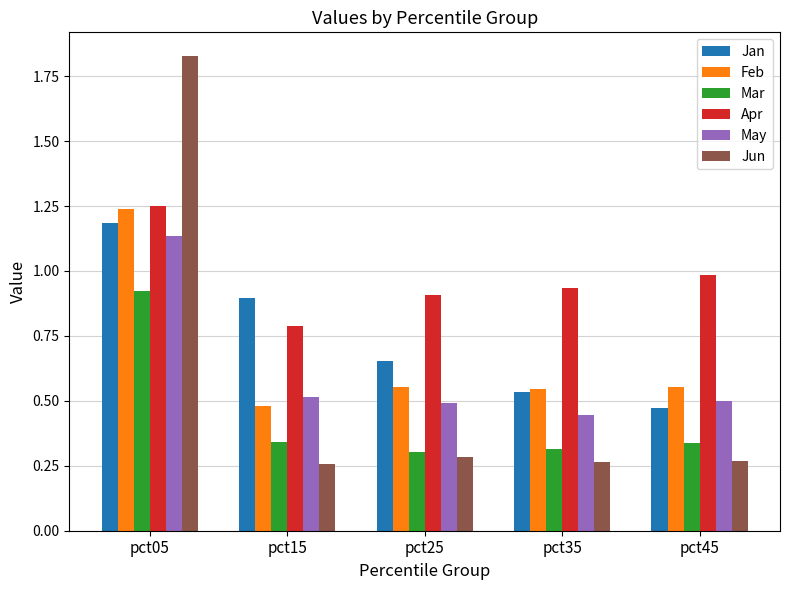

The Jan series shows 0.5 at pct45. True or false?

True